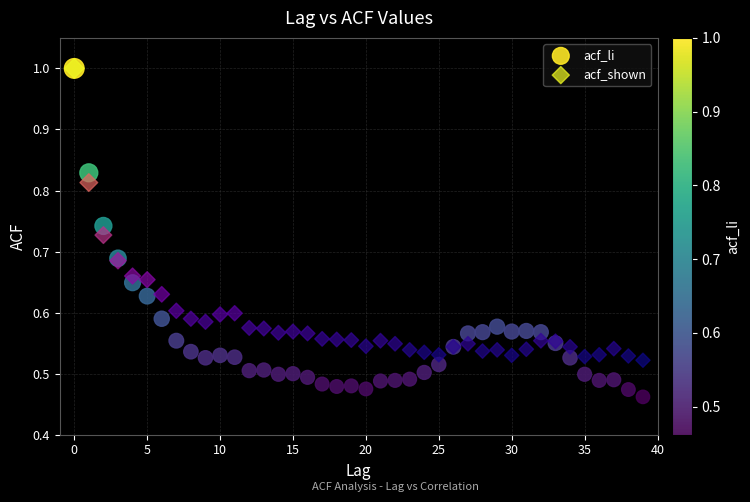

What are all the series names shown in the legend?

acf_li, acf_shown